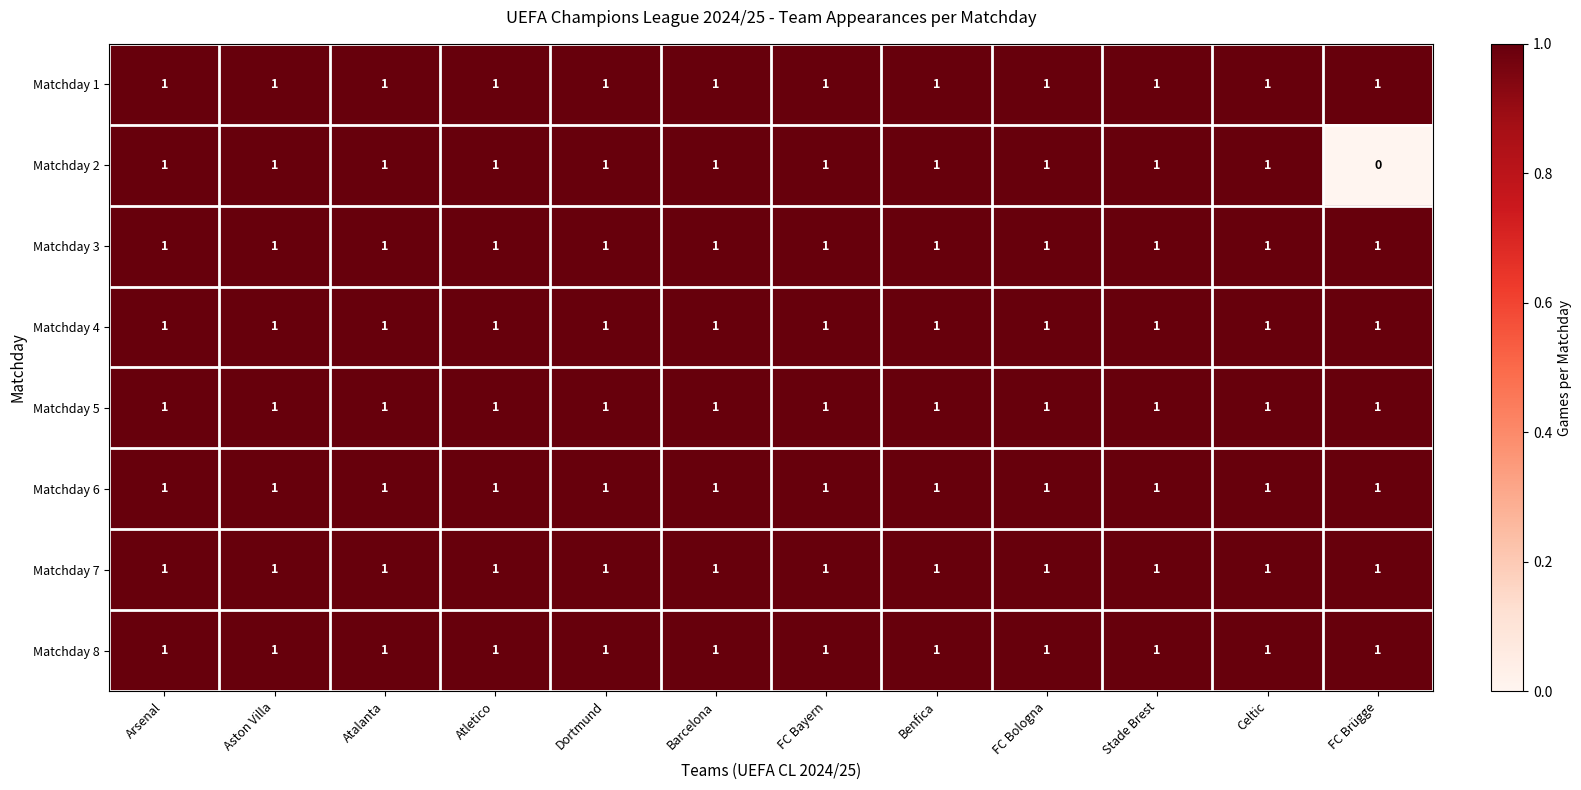

What is the sum of all Matchday 8 values?

12